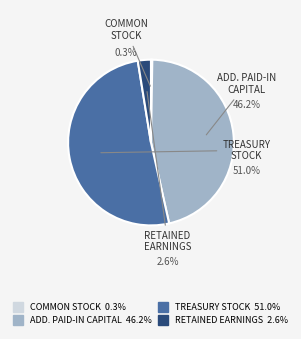

Rank the categories by value from highest to lowest.

Treasury Stock [Member], Additional Paid-in Capital [Member], Retained Earnings [Member], Common Stock [Member]